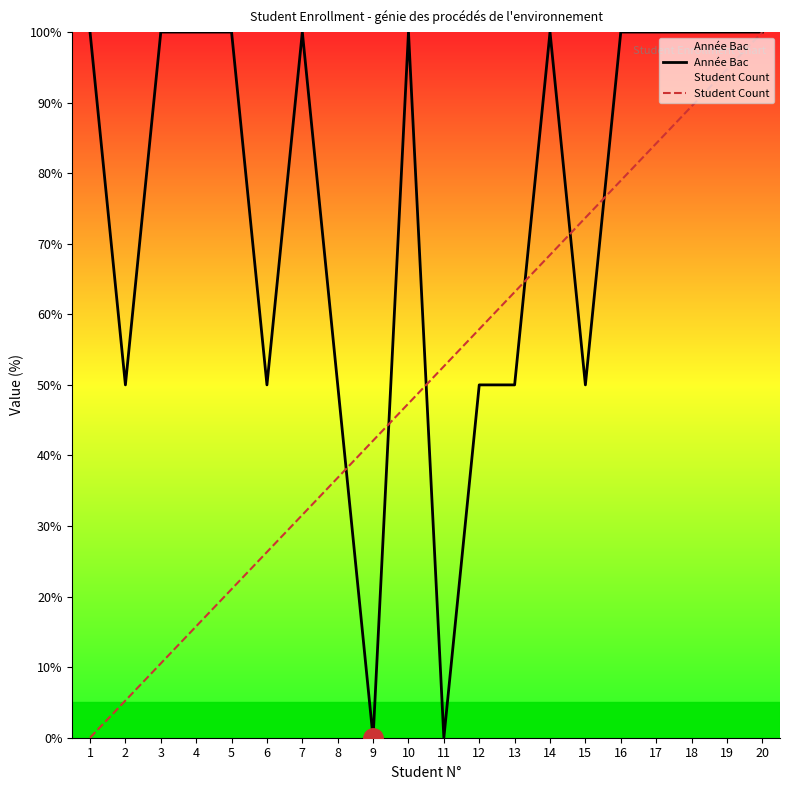

What is the total value across all series at 18?

189.5